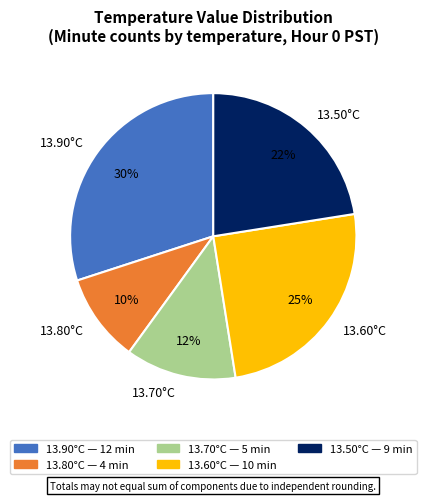

Rank the categories by value from highest to lowest.

13.90°C, 13.60°C, 13.50°C, 13.70°C, 13.80°C